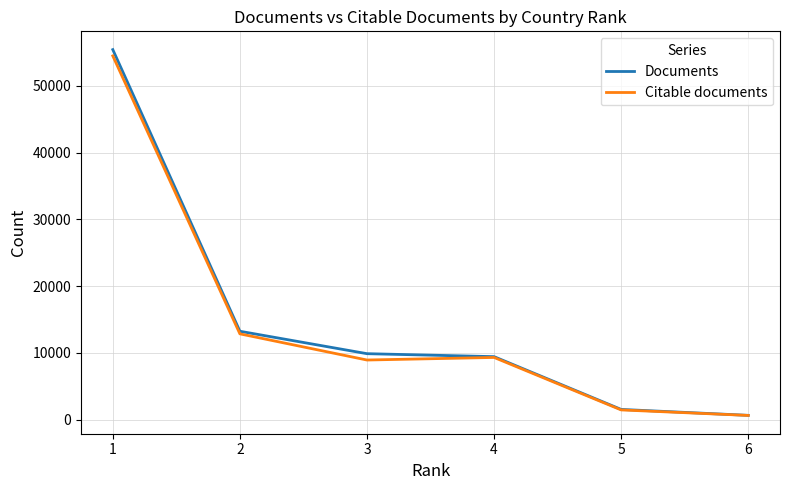

What is the minimum value for Citable documents?

617